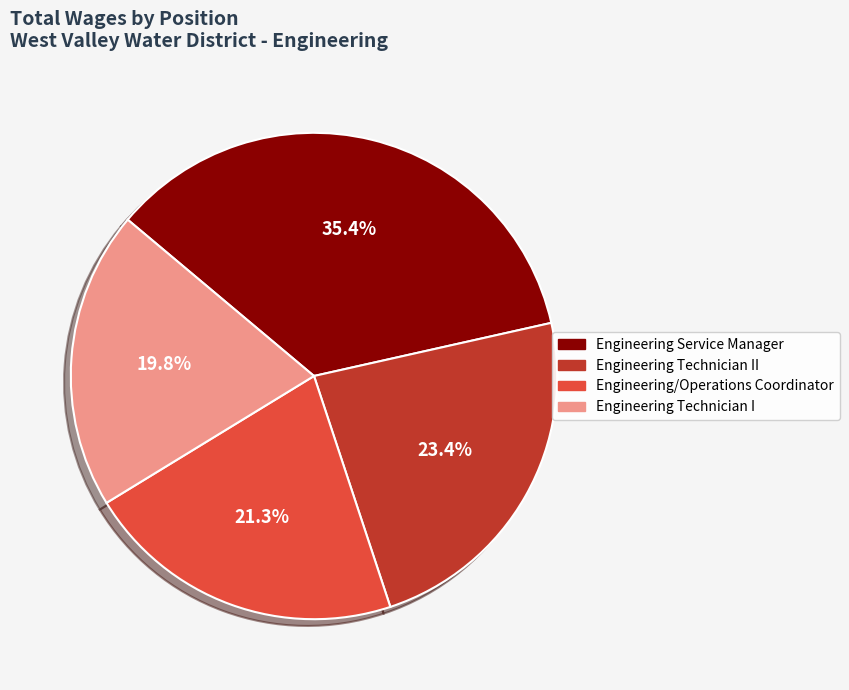

What percentage is the Engineering Technician I slice, to the nearest percent?

20%